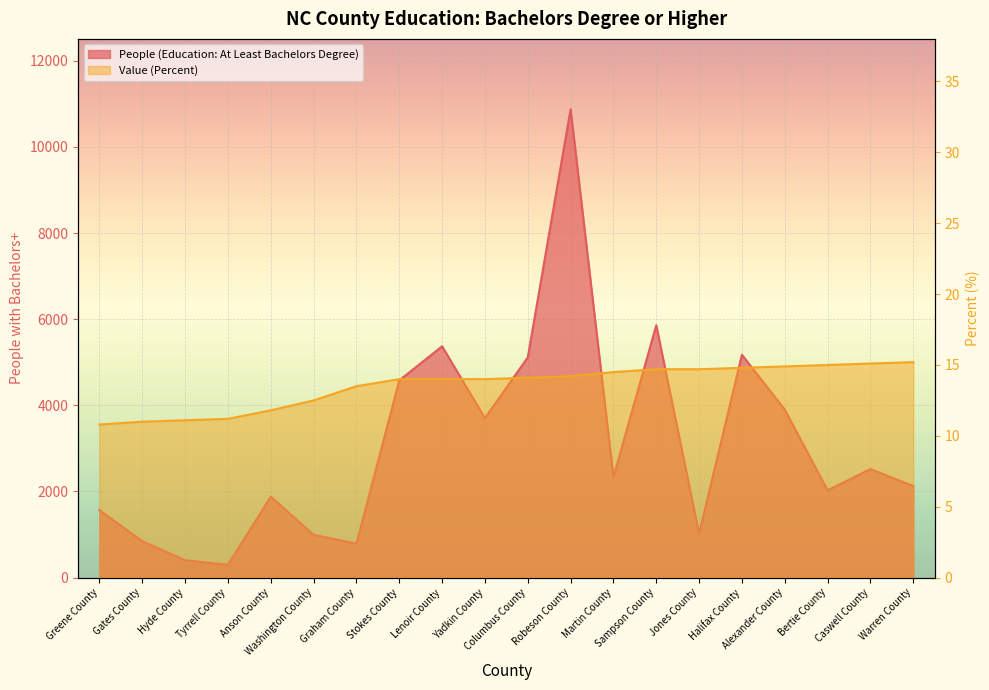

True or false: People (Education: At Least Bachelors Degree) and Value (Percent) cross at least once.

False